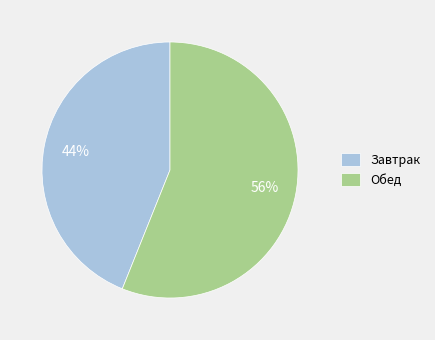

To the nearest percent, what percentage of the pie is Обед?

56%